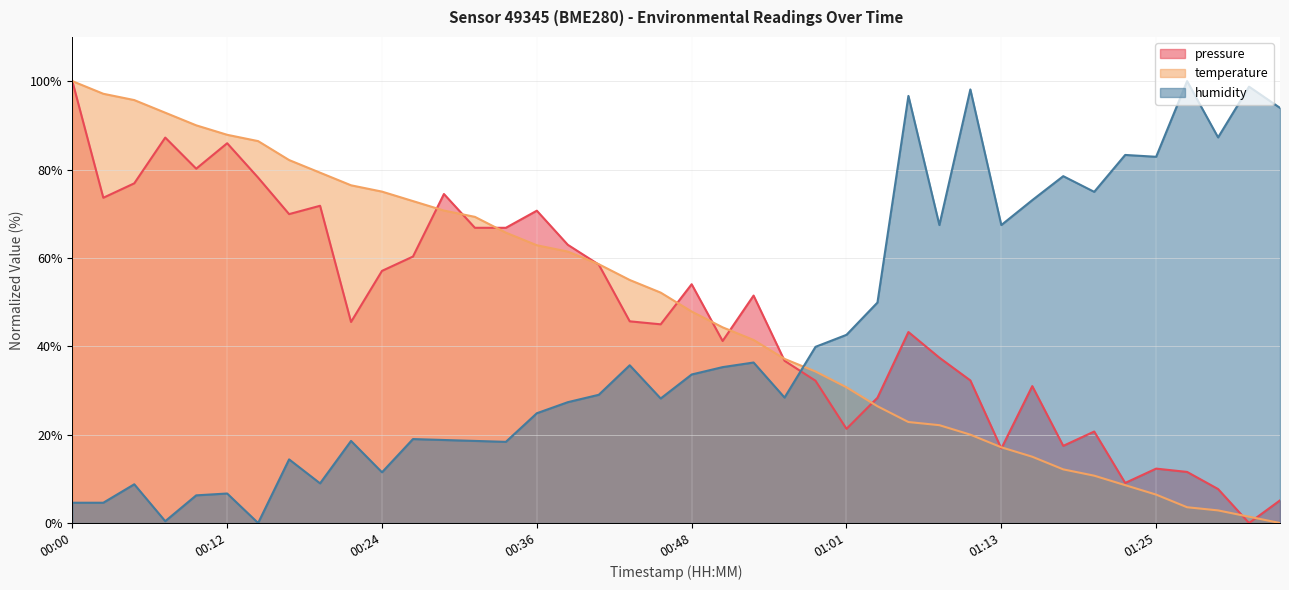

Where does the temperature series first go above 52?

00:00